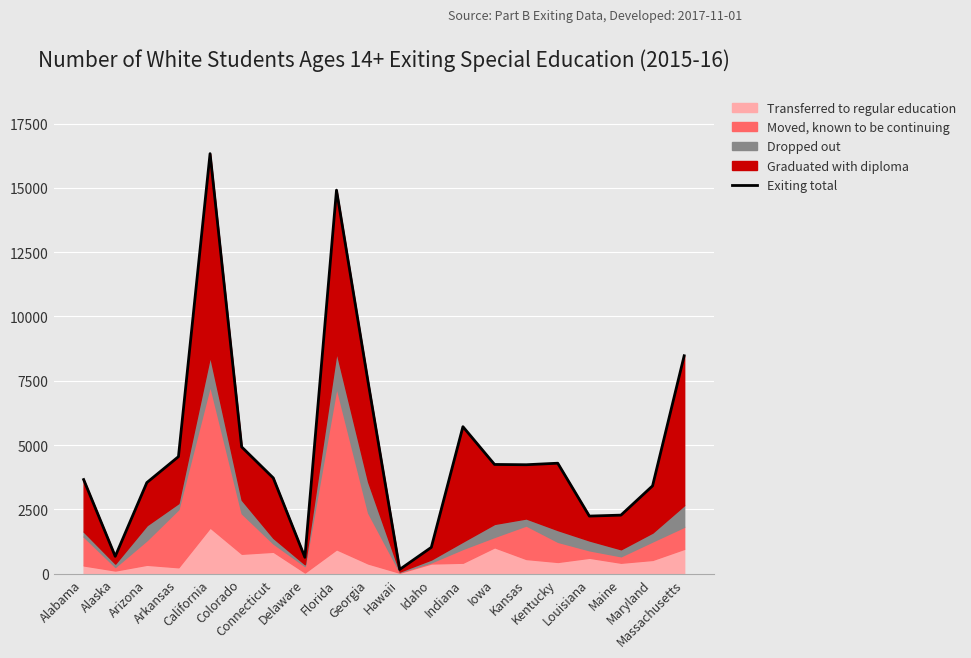

What position from the right is Massachusetts?

1